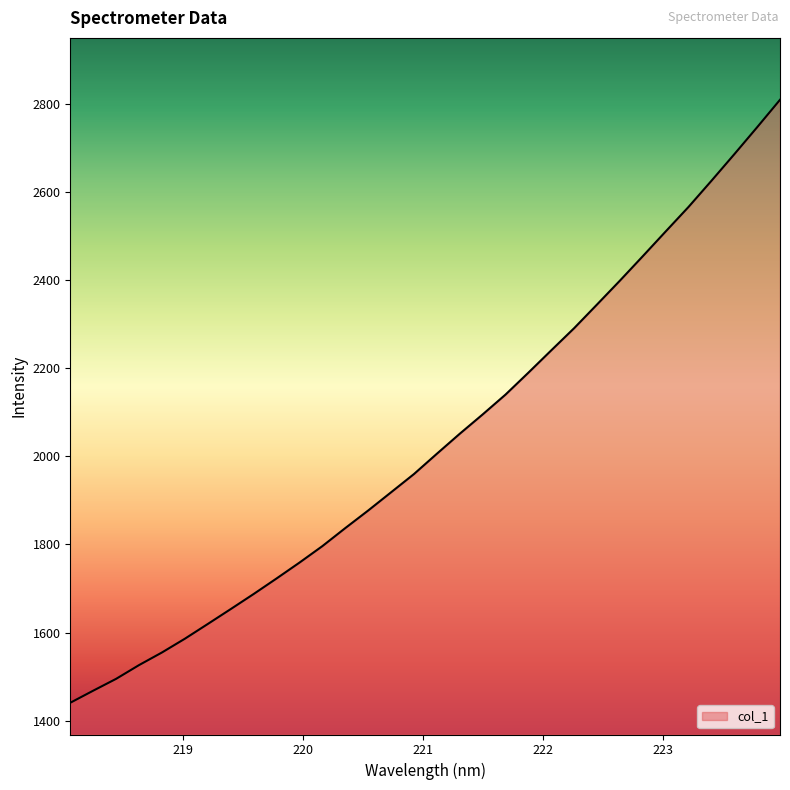

What is the difference between the maximum and minimum values?

1368.6